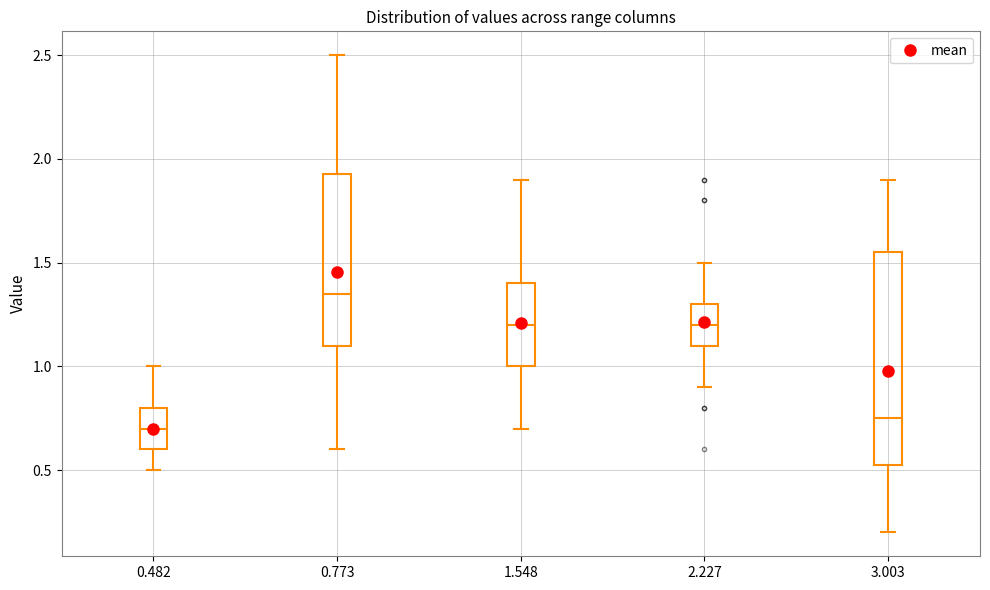

Where does the median line of the box at x = 1.548 sit on the y-axis? The values are not printed on the chart, so give them approximately, as read against the axis.

1.20